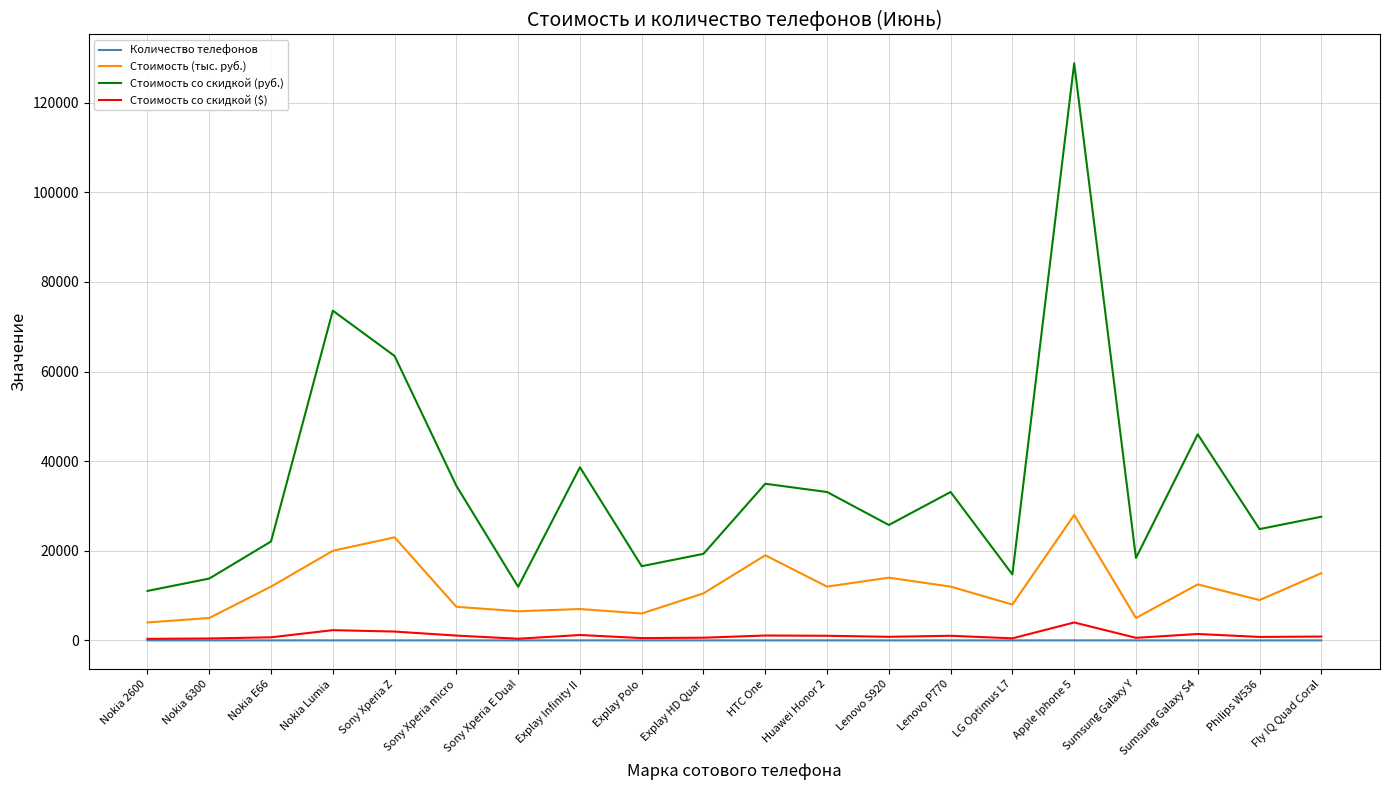

True or false: Количество телефонов and Стоимость со скидкой (руб.) intersect in this chart.

False